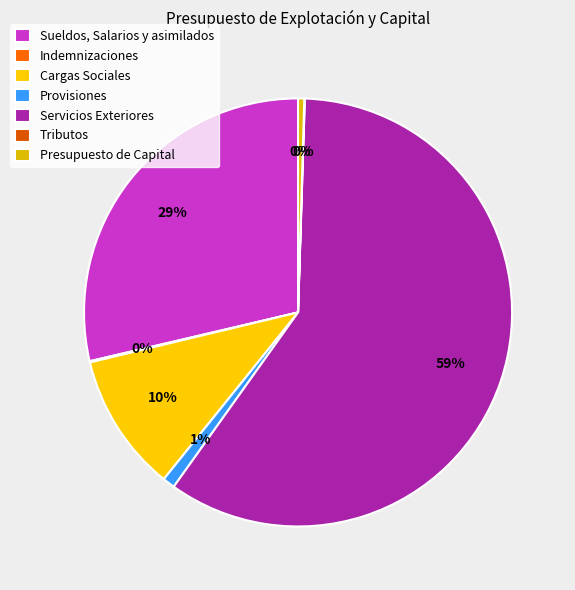

Combined, do Cargas Sociales and Tributos account for over 50%?

No